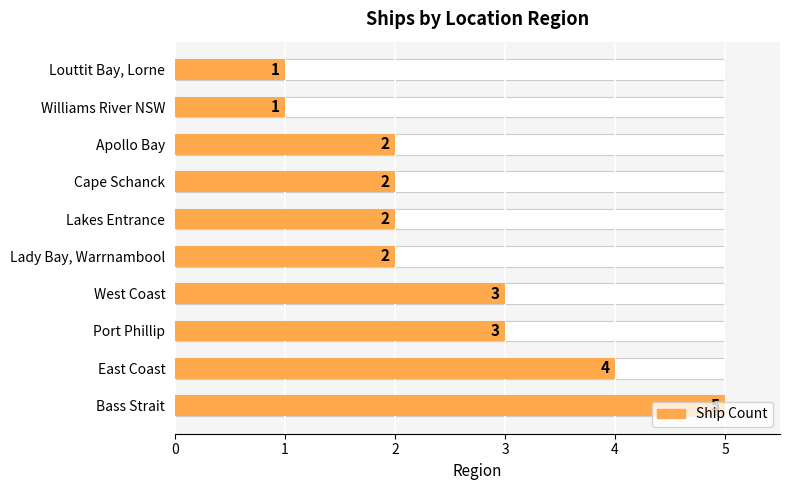

Reading left to right, list all the values displayed in this chart.

5	4	3	3	2	2	2	2	1	1